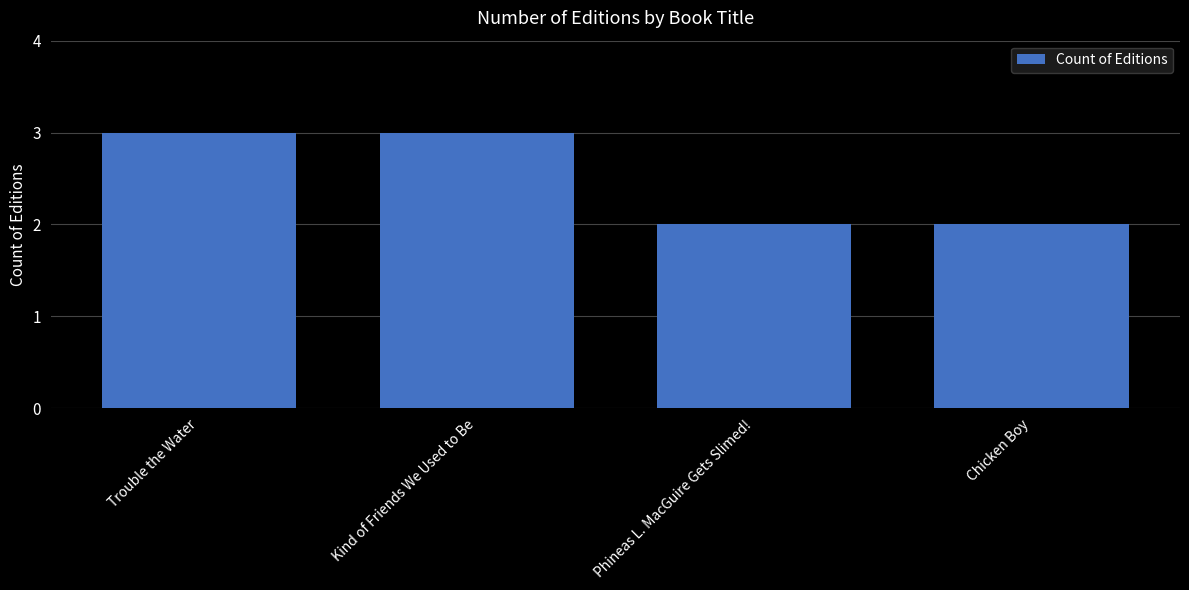

What value does the data have at Trouble the Water?

3